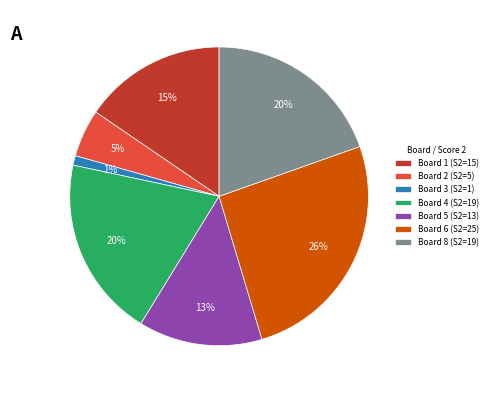

Is the sum of Board 5 (S2=13) and Board 3 (S2=1) greater than half?

No